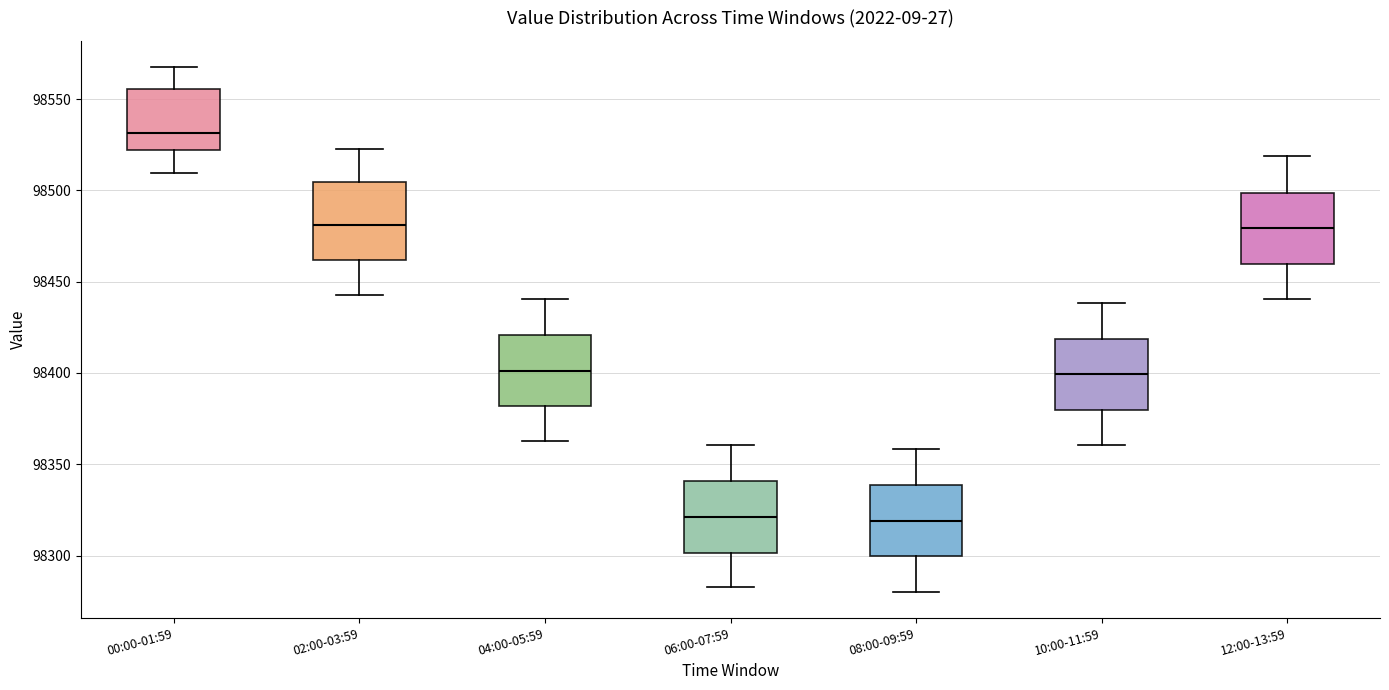

Reading left to right, read every box against the y-axis: the position of its median line, the range the box covers, and the ends of its whiskers. The values are not printed on the chart, so give them approximately, as read against the axis.

00:00-01:59: median 98530, box 98520 to 98555, whiskers 98510 to 98565
02:00-03:59: median 98480, box 98460 to 98505, whiskers 98445 to 98525
04:00-05:59: median 98400, box 98380 to 98420, whiskers 98365 to 98440
06:00-07:59: median 98320, box 98300 to 98340, whiskers 98285 to 98360
08:00-09:59: median 98320, box 98300 to 98340, whiskers 98280 to 98360
10:00-11:59: median 98400, box 98380 to 98420, whiskers 98360 to 98440
12:00-13:59: median 98480, box 98460 to 98500, whiskers 98440 to 98520